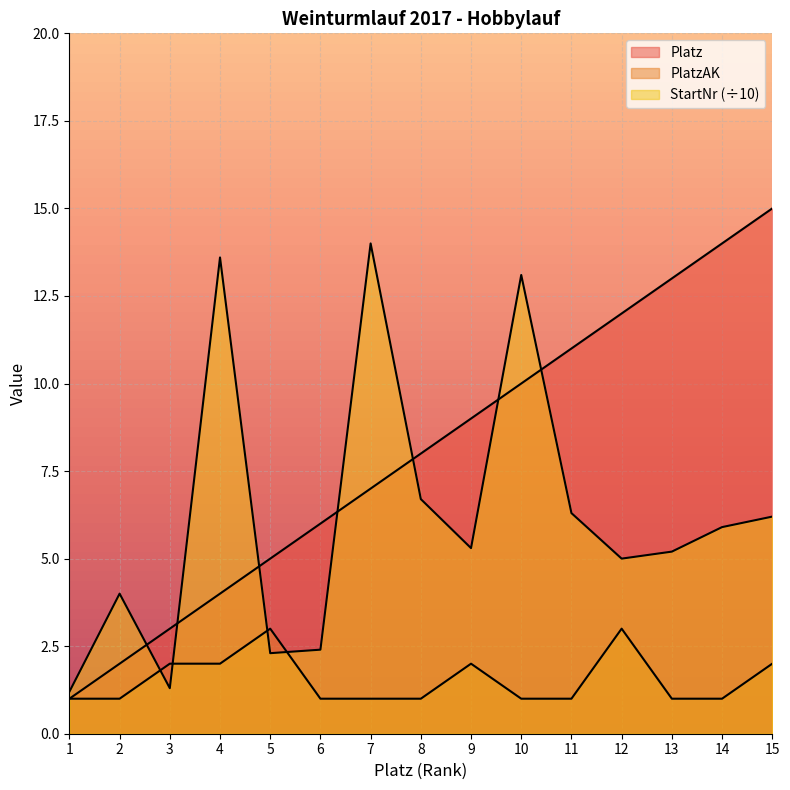

At which category does StartNr reach its first local valley?

3